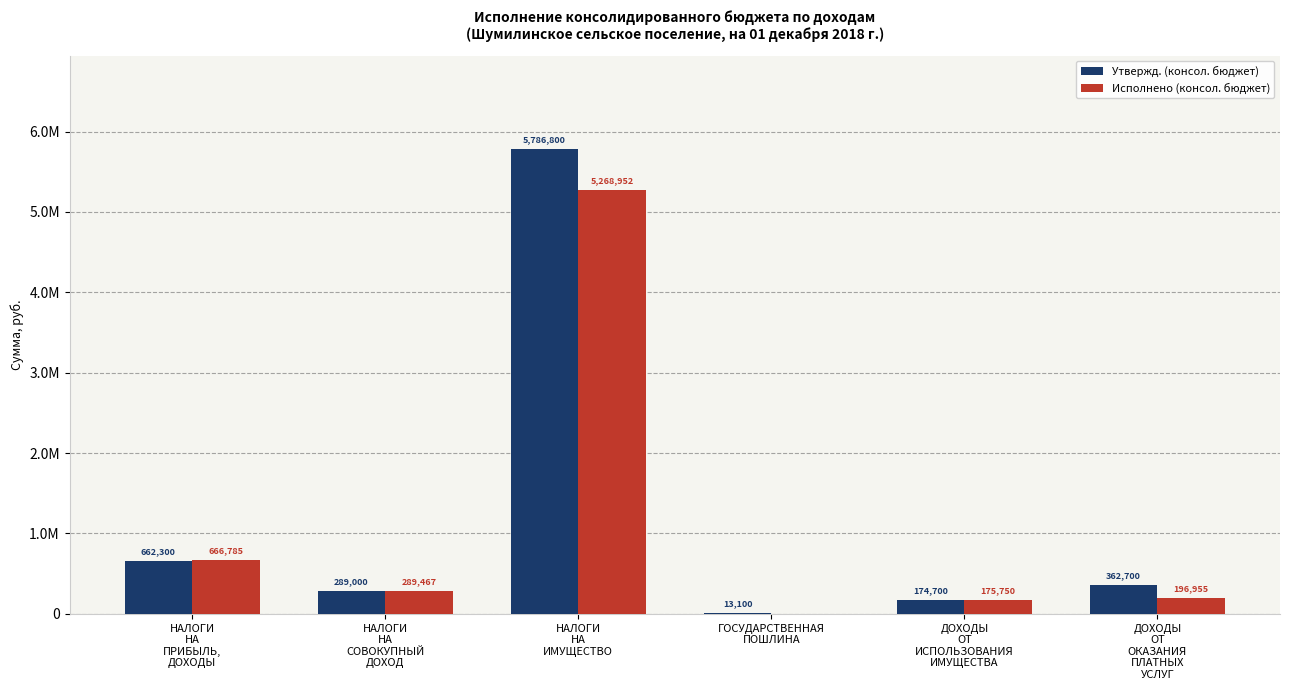

Does the chart contain stacked bars?

No